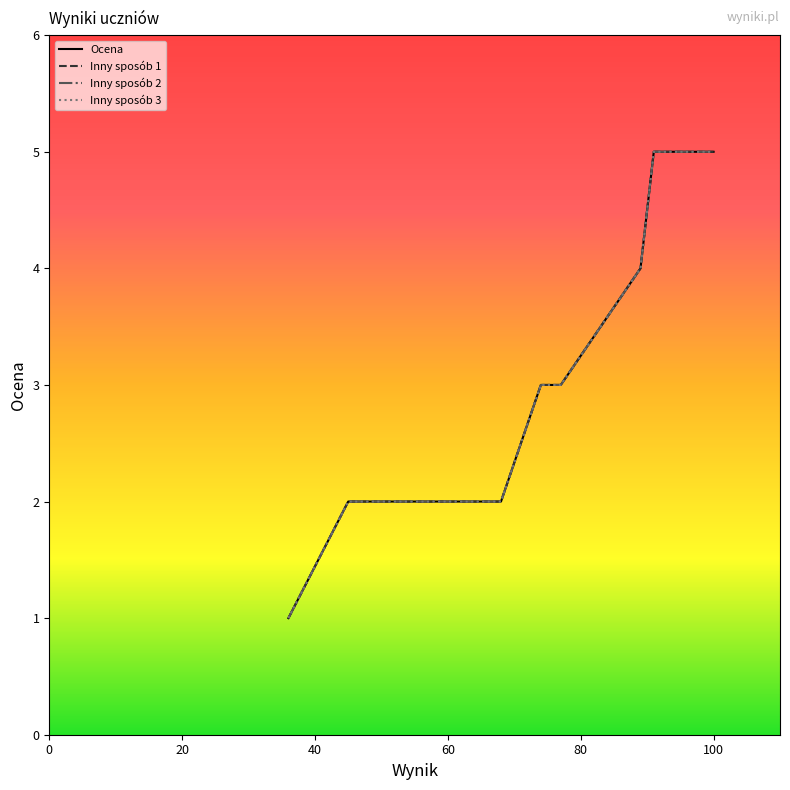

Does the chart have visible grid lines?

No